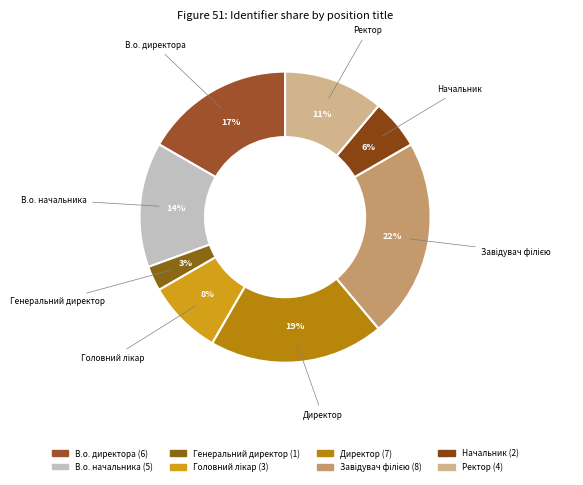

To the nearest percent, what is the average slice percentage?

12%